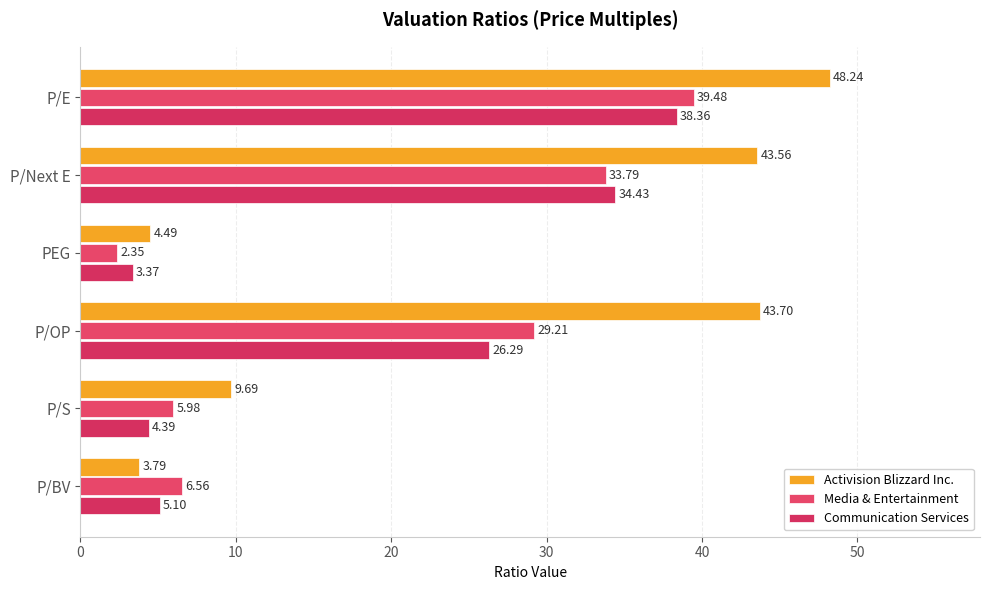

How many distinct data groups are displayed?

3